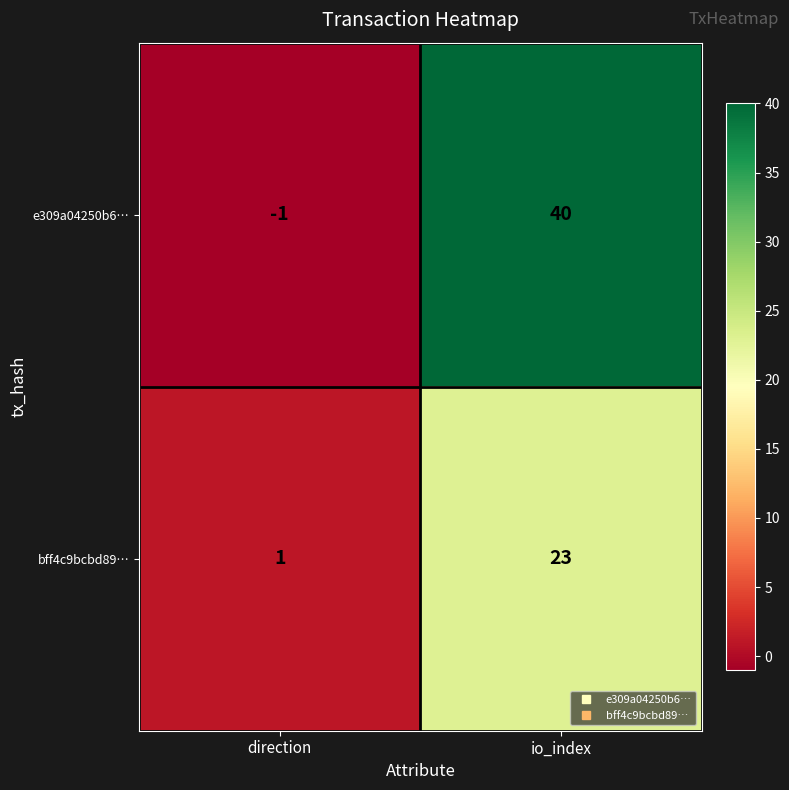

The value of e309a04250b6… at io_index is 21. True or false?

False